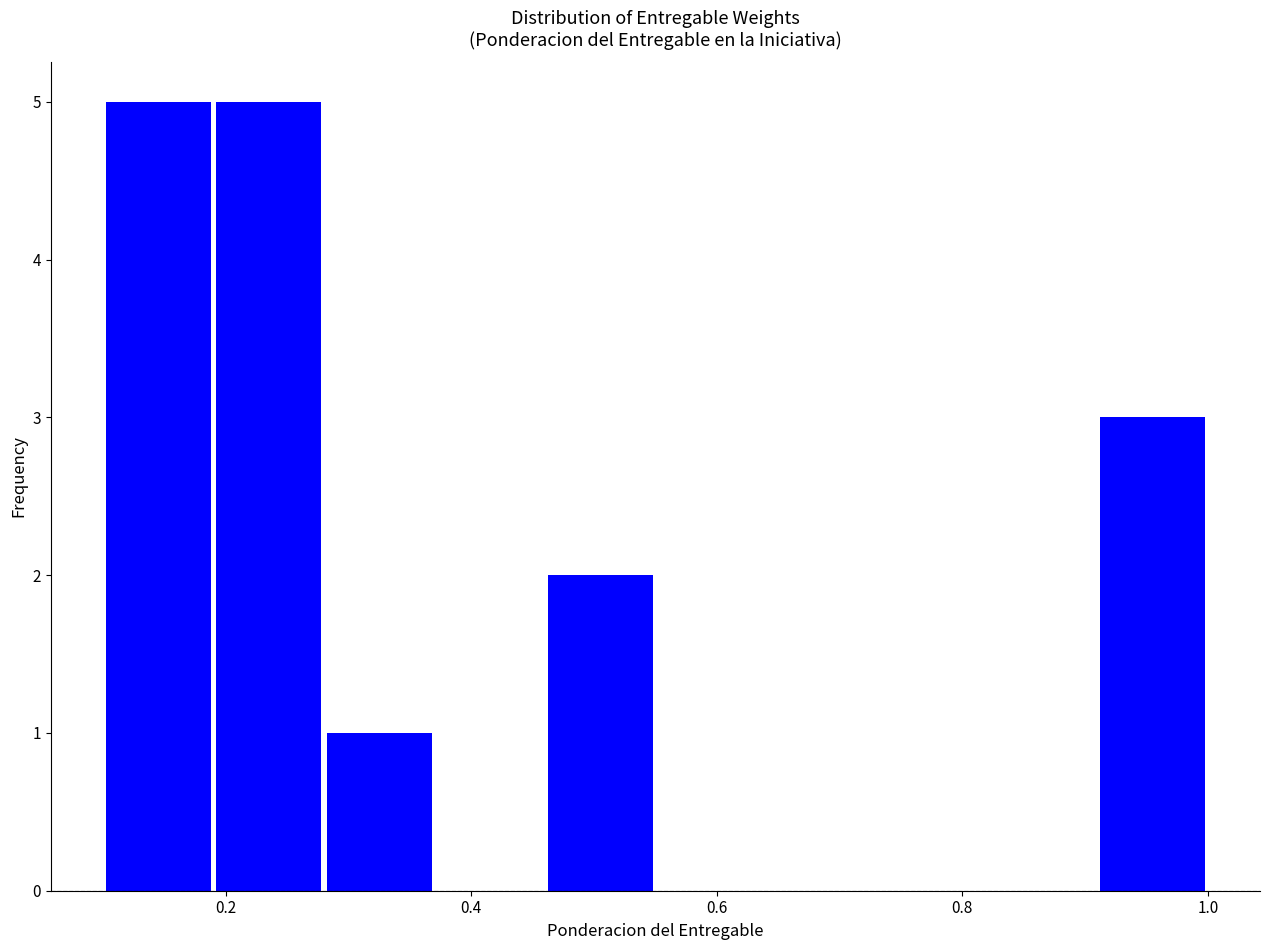

Reading left to right, list every bar in this chart as the range it spans on the x-axis followed by its height. Neither the bar edges nor the heights are printed on the chart, so give them approximately, as read against the axes.

0.10 to 0.19: 5
0.19 to 0.28: 5
0.28 to 0.37: 1
0.37 to 0.46: 0
0.46 to 0.55: 2
0.55 to 0.64: 0
0.64 to 0.73: 0
0.73 to 0.82: 0
0.82 to 0.91: 0
0.91 to 1.00: 3